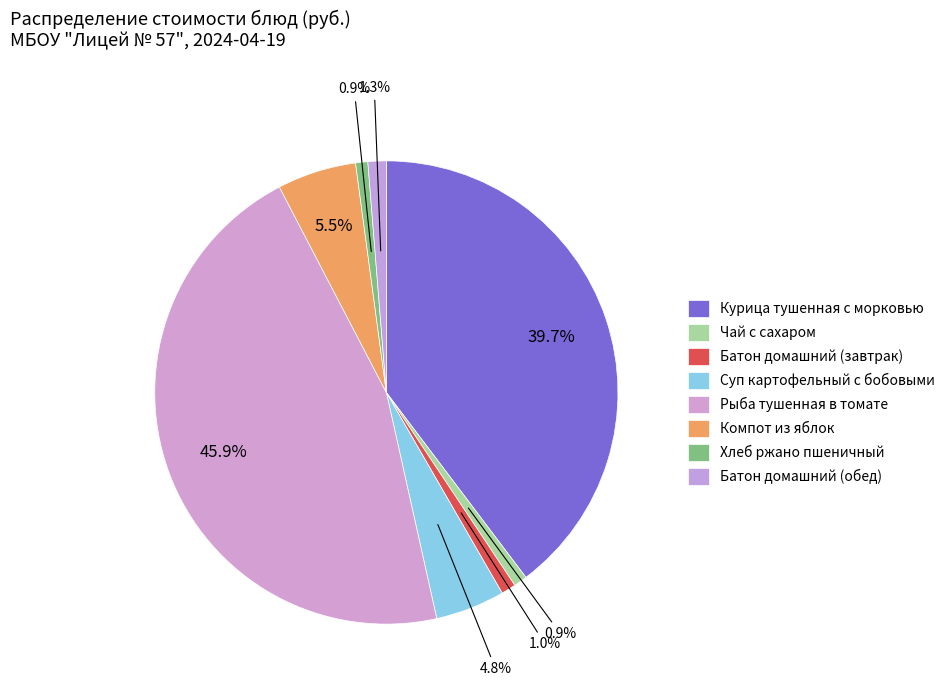

Count the number of slices in the pie.

8